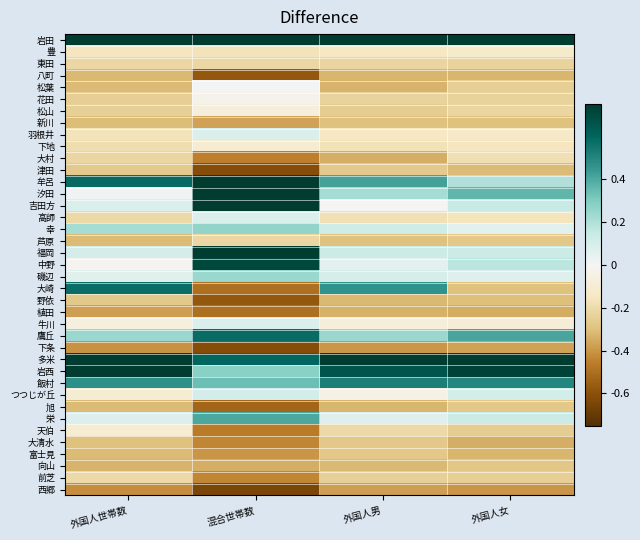

At how many categories does at least one series exceed 3?

3